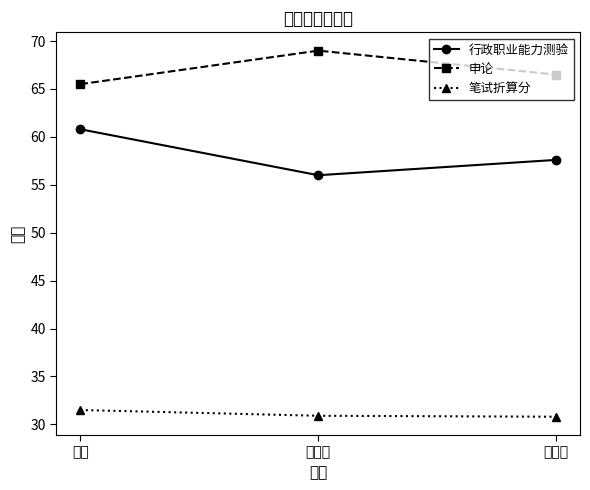

At which category is the sum across all series the highest?

黄为